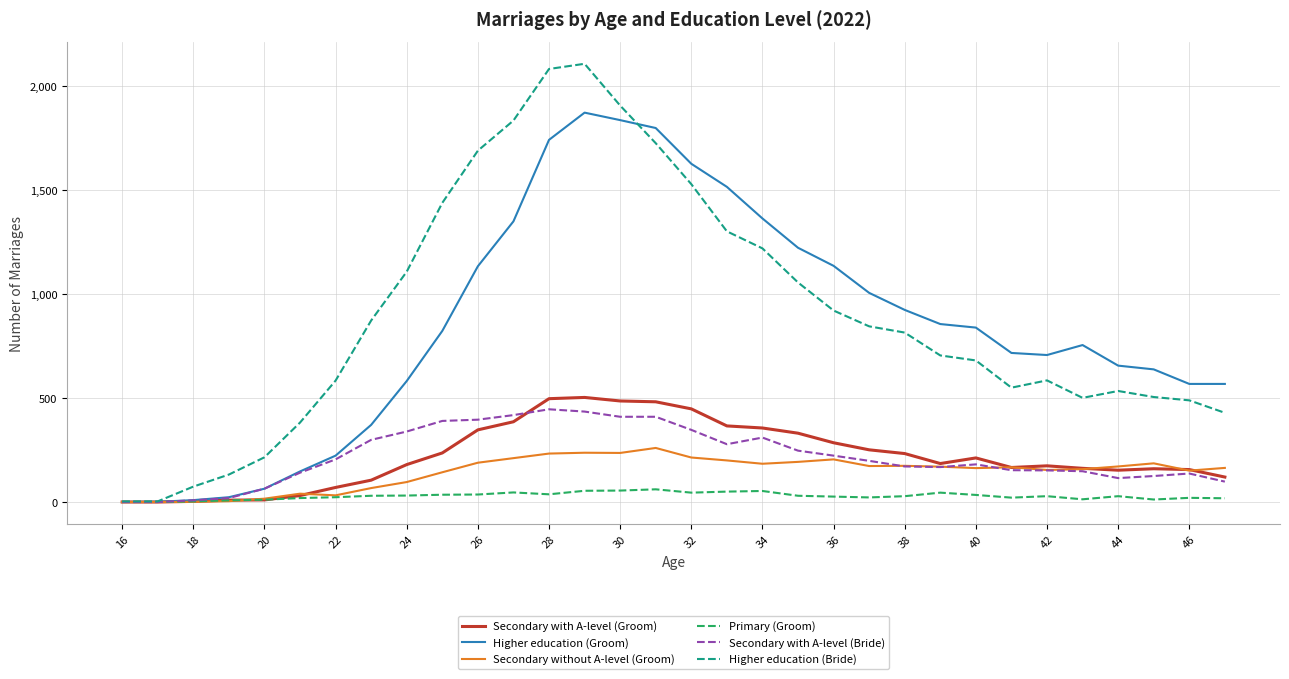

True or false: Higher education (Groom) has more than 1 points higher than both neighbors.

True